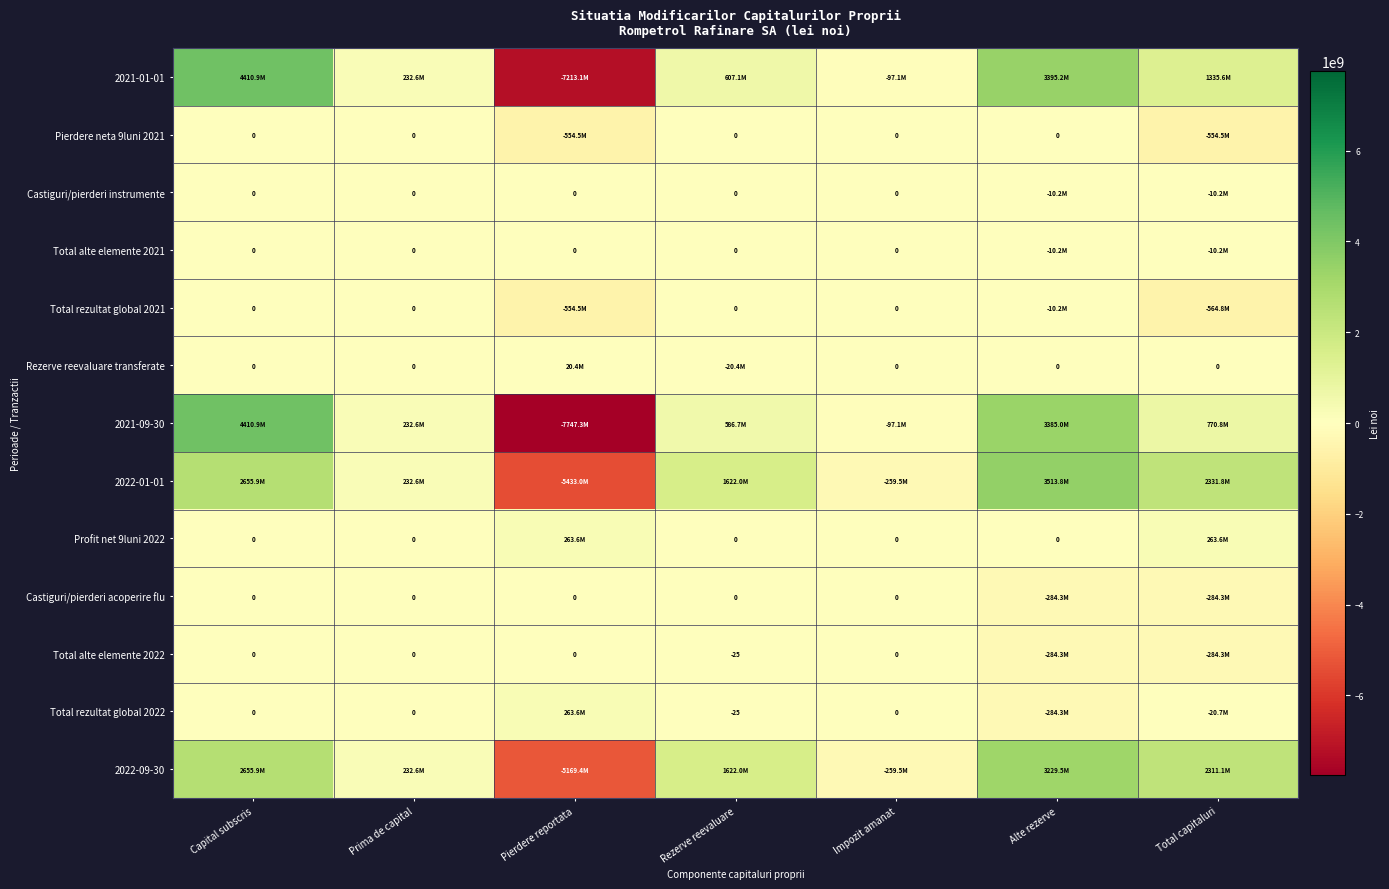

What is the difference between the maximum and minimum values in the 2022-01-01 series?

8946847491